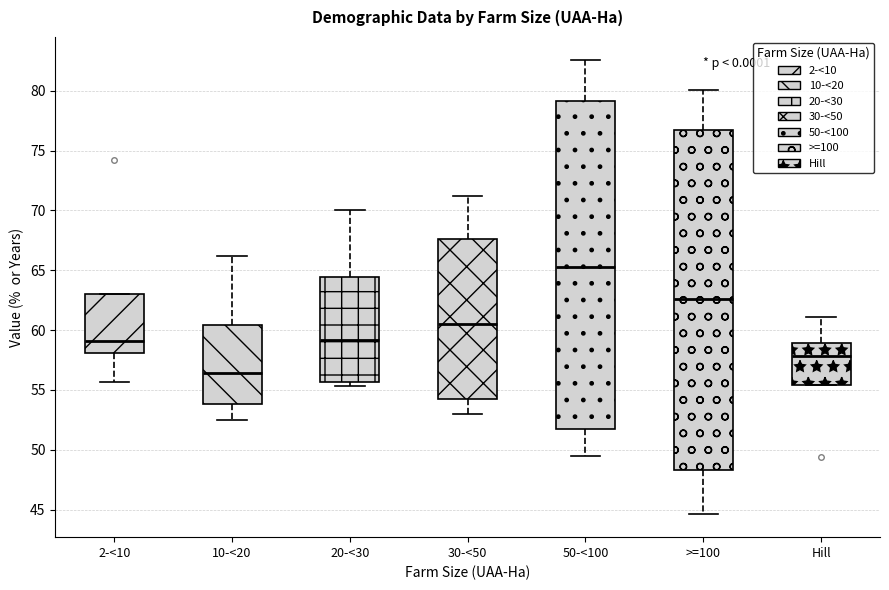

Where is the upper edge of the box for 2-<10 on the y-axis? The values are not printed on the chart, so give them approximately, as read against the axis.

63.0